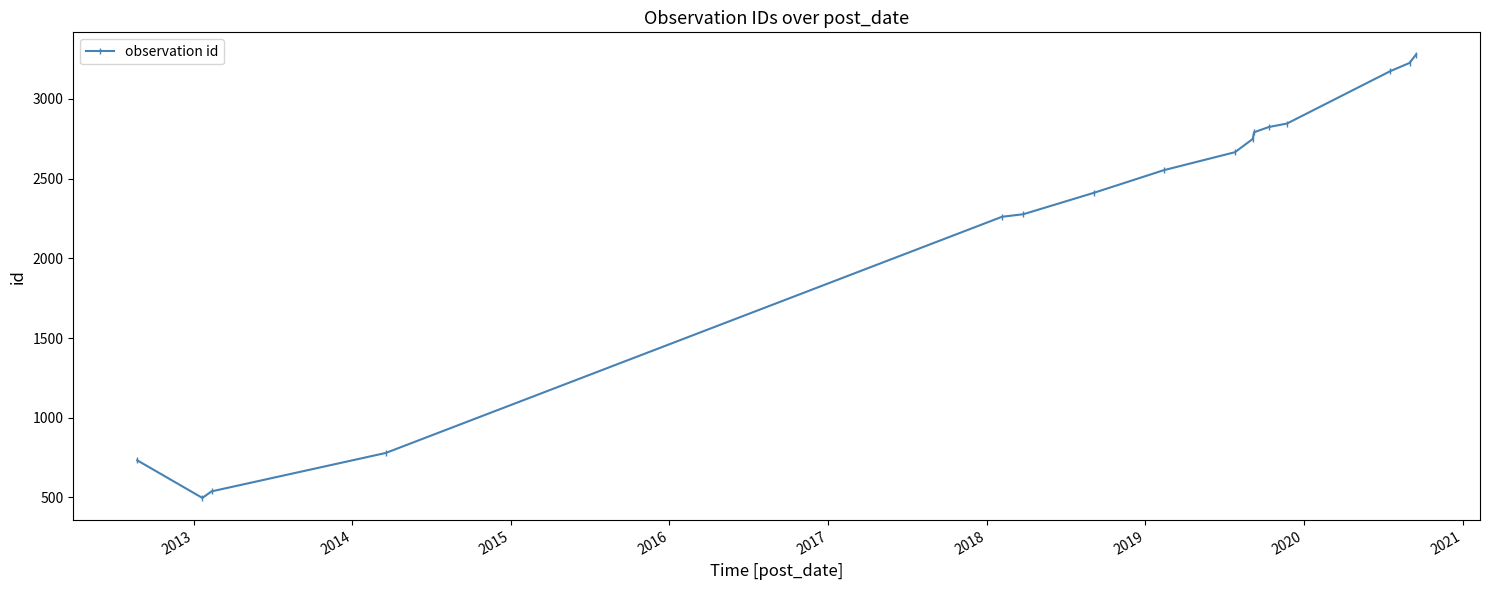

What is the maximum value shown in the chart?

3279